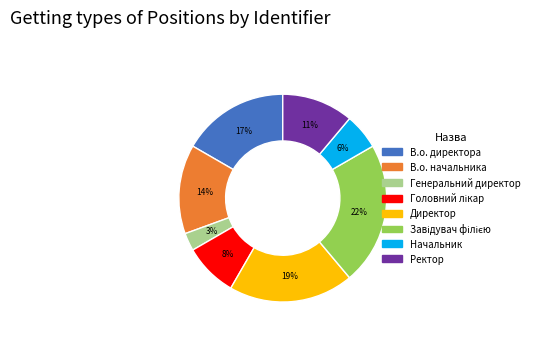

Which category has the smallest portion of the pie?

Генеральний директор